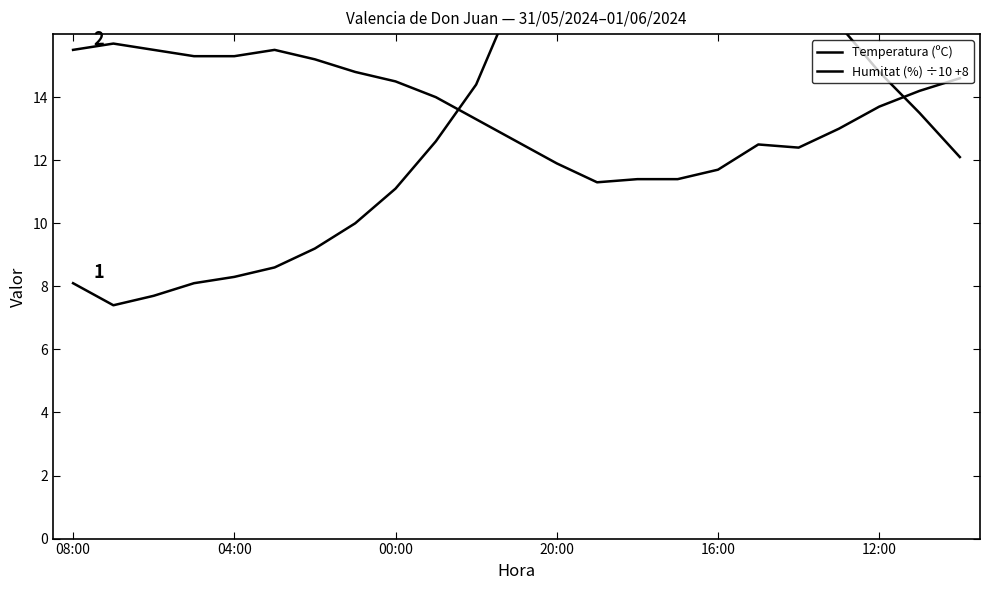

Reading left to right, transcribe all the data shown in this chart.

Temperatura (ºC): 8.1	7.4	7.7	8.1	8.3	8.6	9.2	10.0	11.1	12.6	14.4	17.4	19.8	20.9	21.5	21.0	20.2	19.4	17.8	16.3	14.8	13.5	12.1
Humitat (%) ÷10 +8: 15.5	15.7	15.5	15.3	15.3	15.5	15.2	14.8	14.5	14.0	13.3	12.6	11.9	11.3	11.4	11.4	11.7	12.5	12.4	13.0	13.7	14.2	14.6